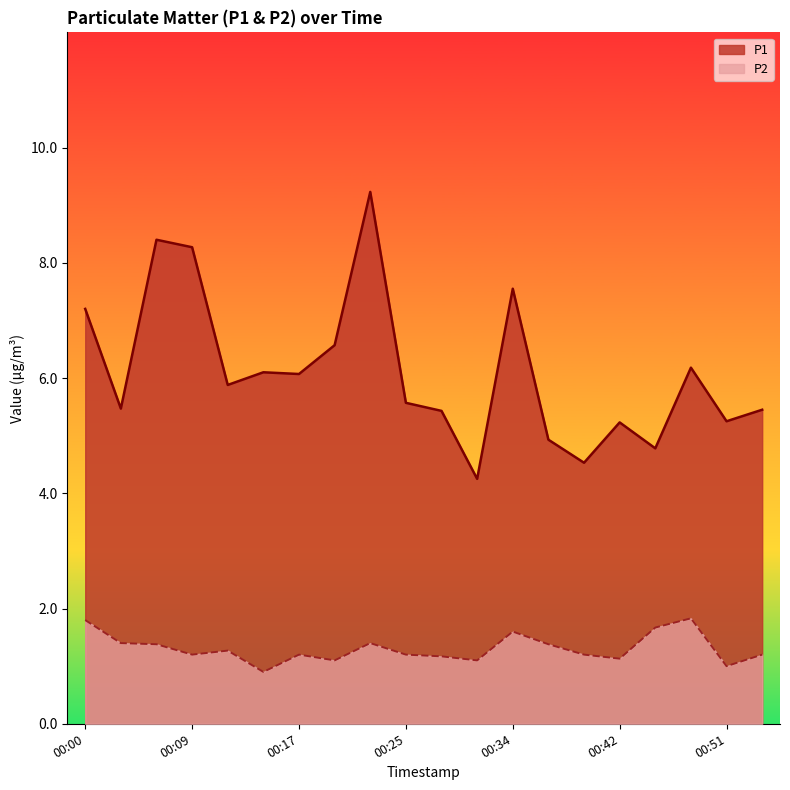

True or false: P2 and P1 cross at least once.

False